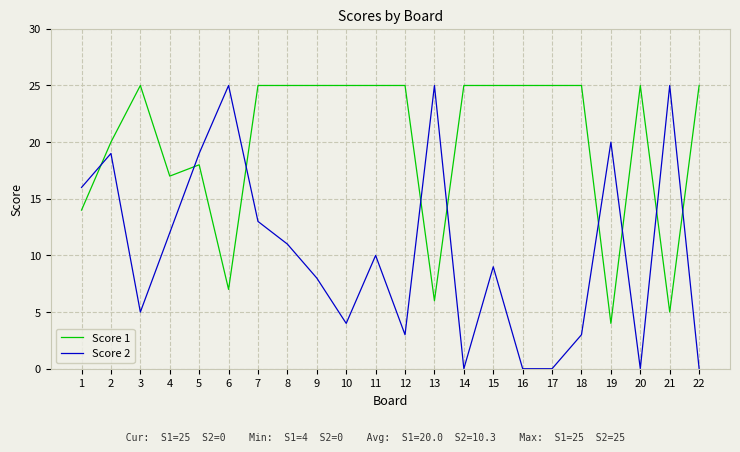

Is the value of Score 1 at 16 greater than the value of Score 2 at 19?

Yes